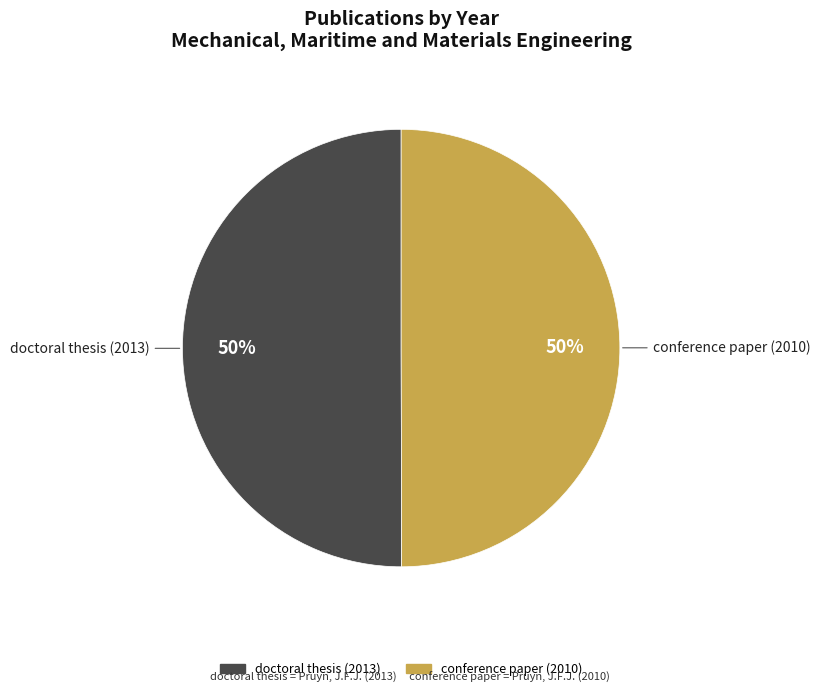

To the nearest percent, what percentage of the pie is conference paper (2010)?

50%